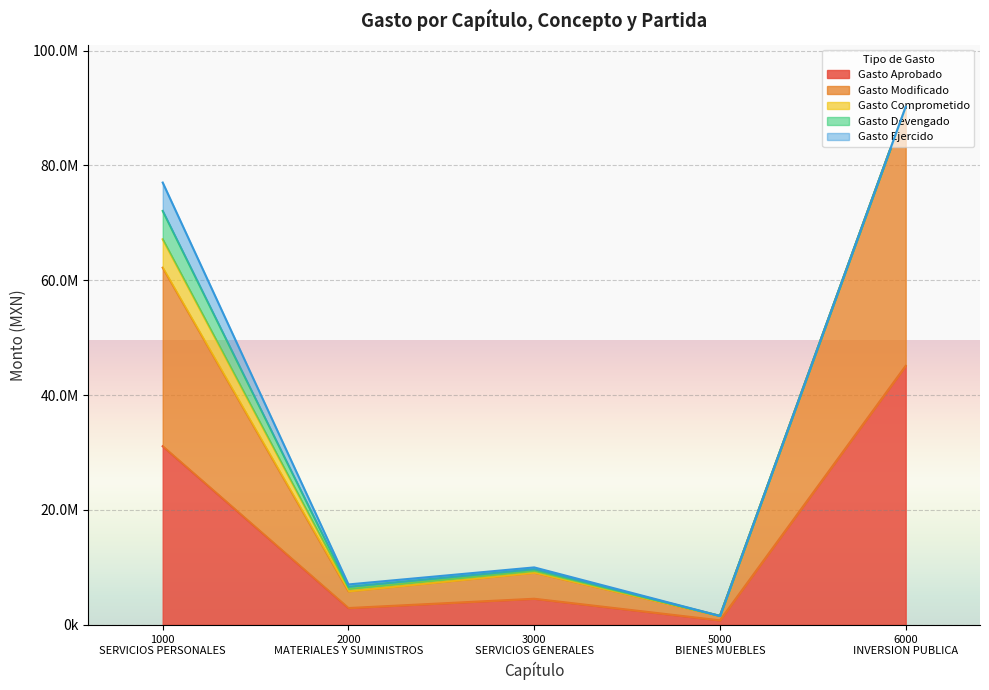

Rank the categories by Gasto Modificado value from lowest to highest.

5000
BIENES MUEBLES, 2000
MATERIALES Y SUMINISTROS, 3000
SERVICIOS GENERALES, 1000
SERVICIOS PERSONALES, 6000
INVERSION PUBLICA